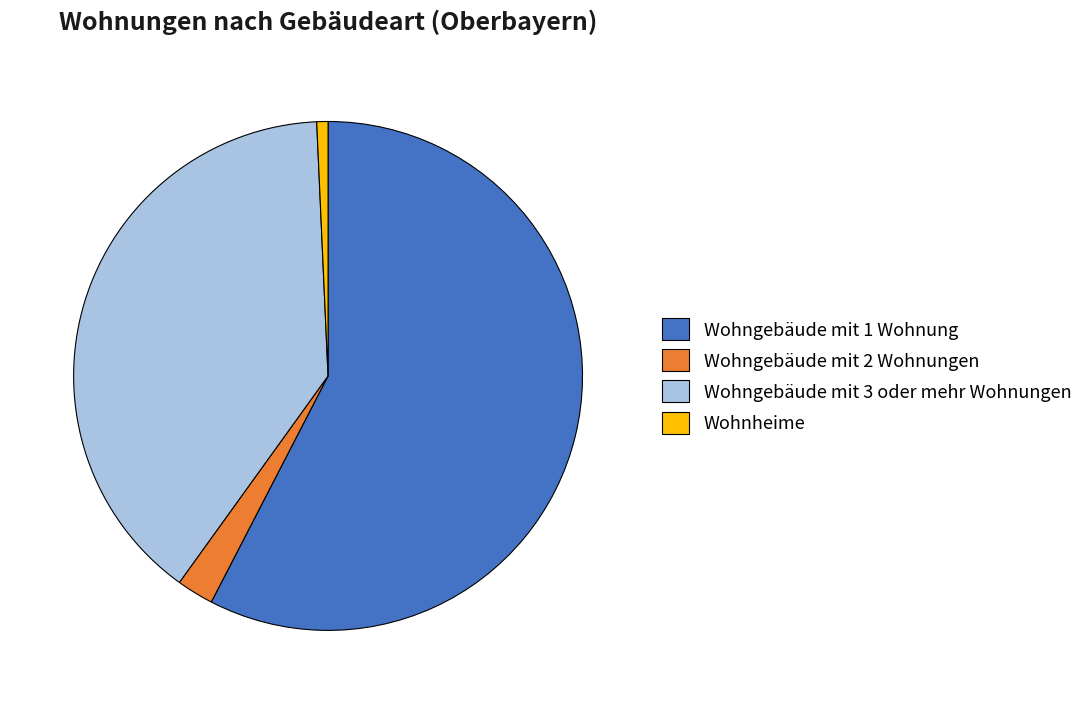

Between Wohngebäude mit 2 Wohnungen and Wohngebäude mit 3 oder mehr Wohnungen, which is larger?

Wohngebäude mit 3 oder mehr Wohnungen